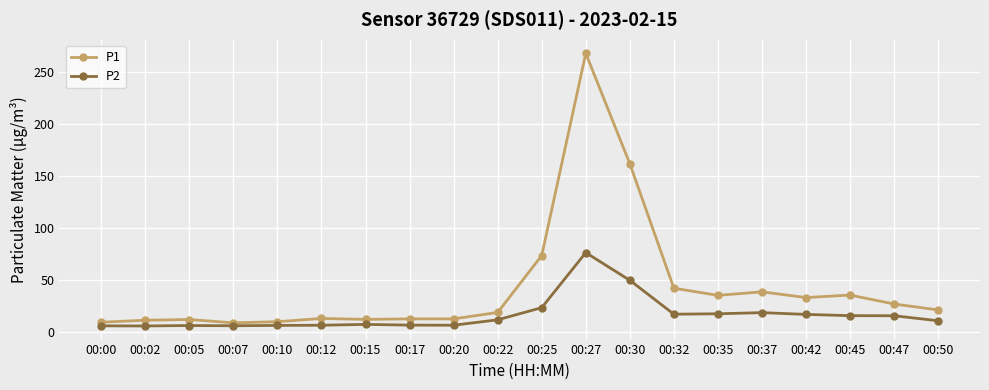

What is the highest value of the P2 series?

76.5